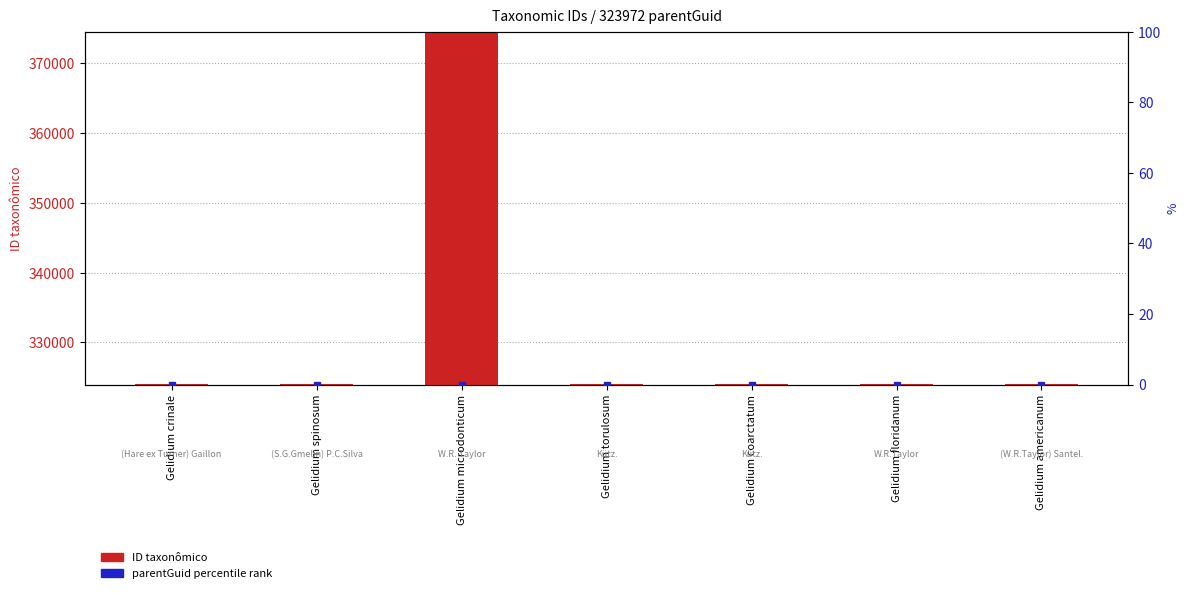

Reading left to right, transcribe all the data shown in this chart.

ID taxonômico: Gelidium crinale=324001.0	Gelidium spinosum=324015.0	Gelidium microdonticum=374413.0	Gelidium torulosum=324021.0	Gelidium coarctatum=323989.0	Gelidium floridanum=324010.0	Gelidium americanum=323980.0
parentGuid percentile: Gelidium crinale=-0.0	Gelidium spinosum=-0.0	Gelidium microdonticum=-0.0	Gelidium torulosum=-0.0	Gelidium coarctatum=-0.0	Gelidium floridanum=-0.0	Gelidium americanum=-0.0